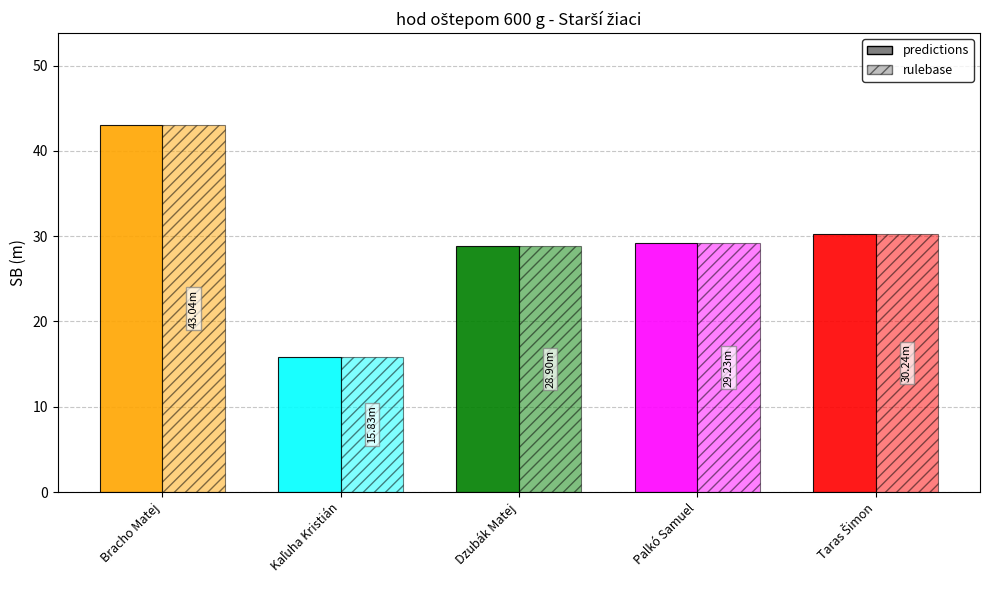

What is the difference between the maximum and minimum values?

27.2